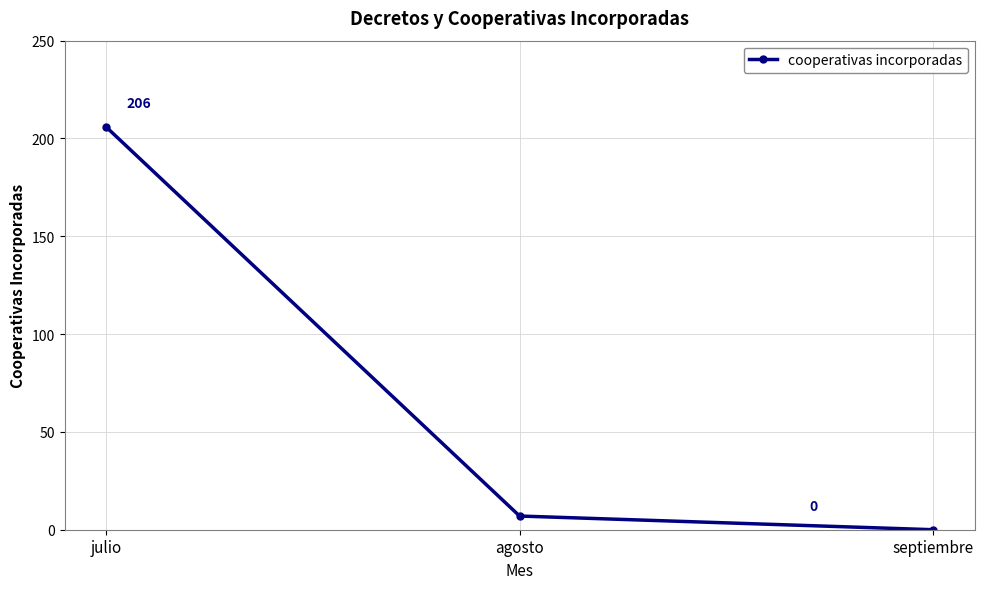

What is the difference between the maximum and second lowest values?

199